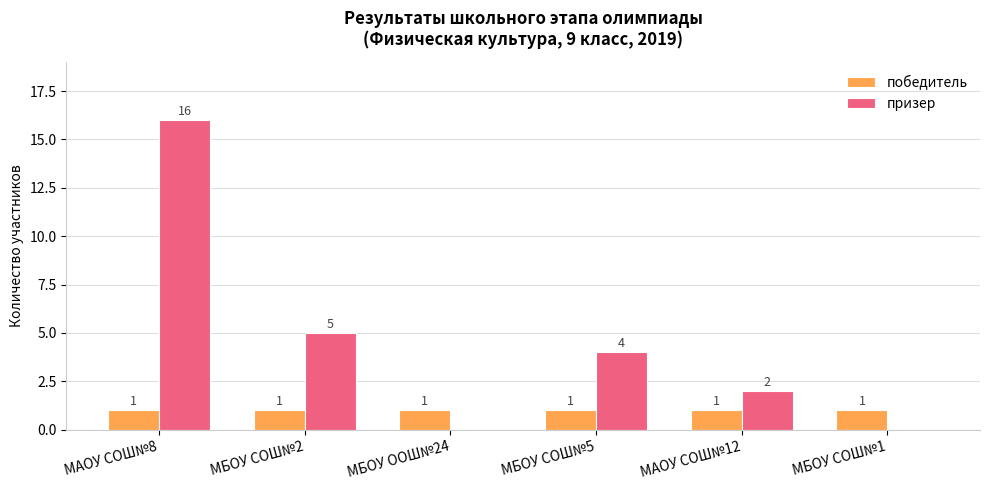

What is the sum of the призер values at МБОУ СОШ№5 and МБОУ СОШ№1?

4